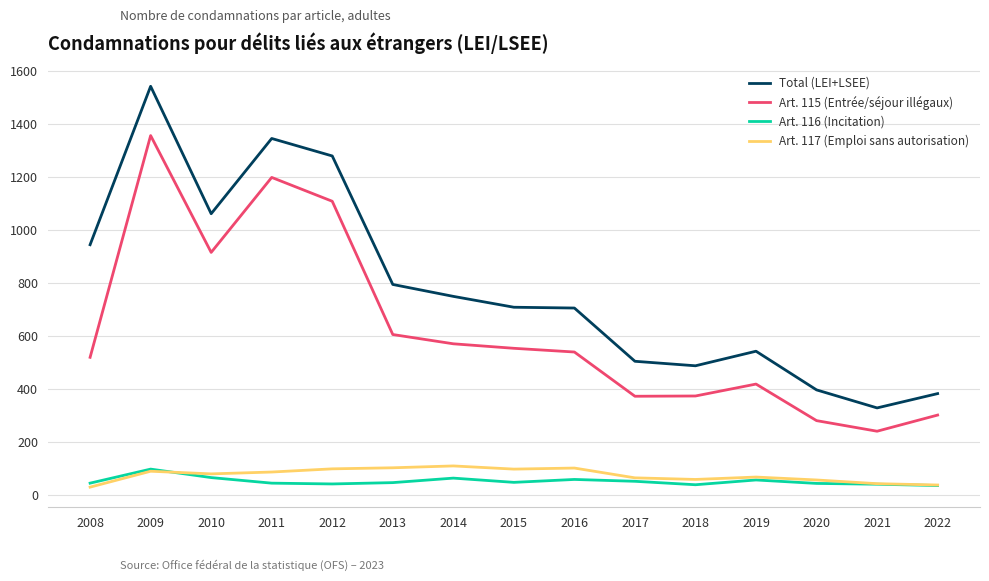

What is the minimum value for Art. 115 (Entrée/séjour illégaux)?

239